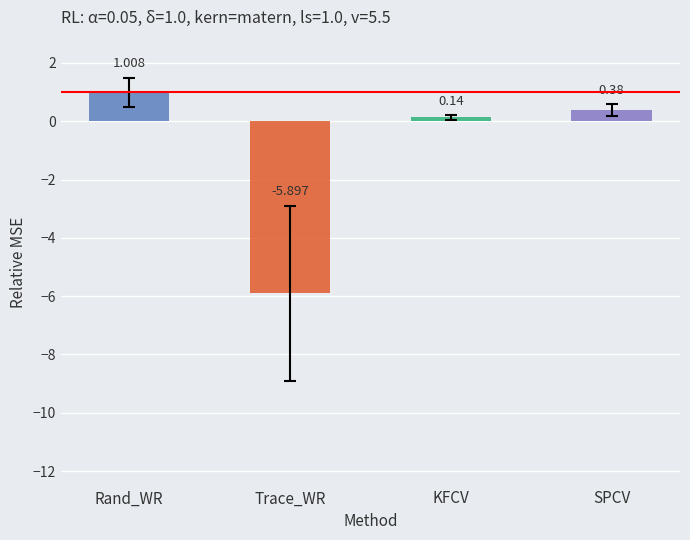

Count the number of data series in this chart.

2